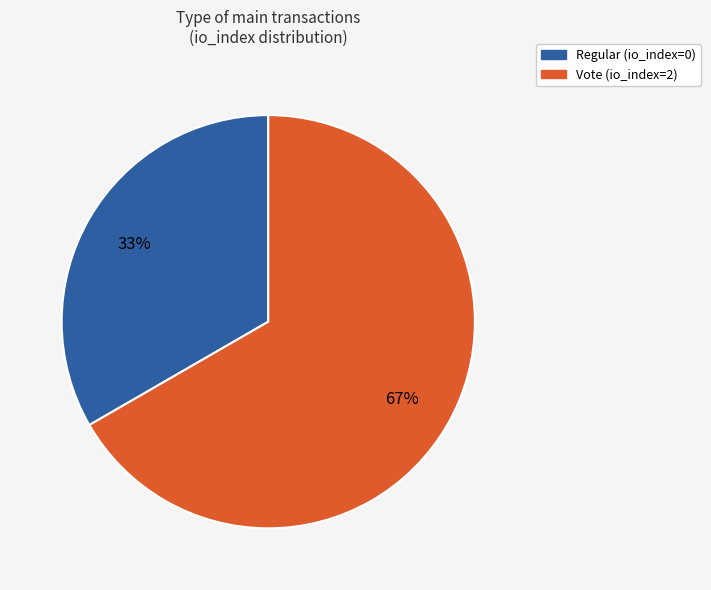

To the nearest percent, what is the combined percentage of Vote (io_index=2) and Regular (io_index=0)?

100%